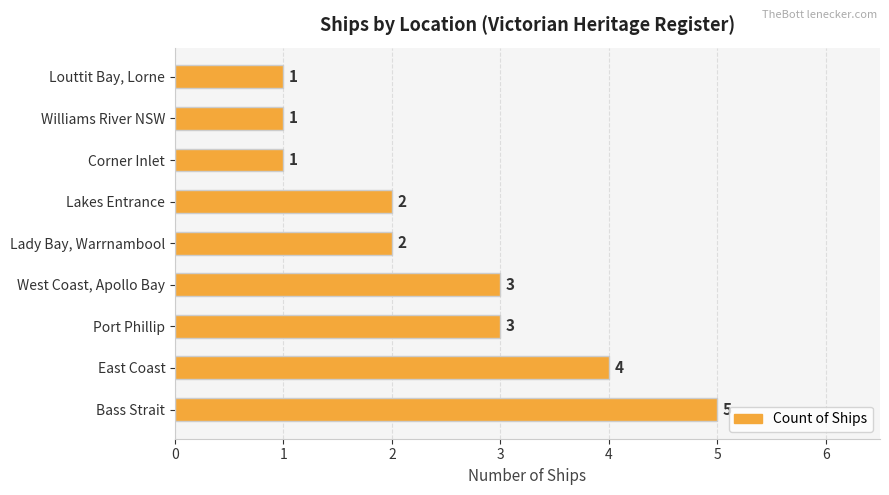

Which has a higher value, East Coast or Bass Strait?

Bass Strait